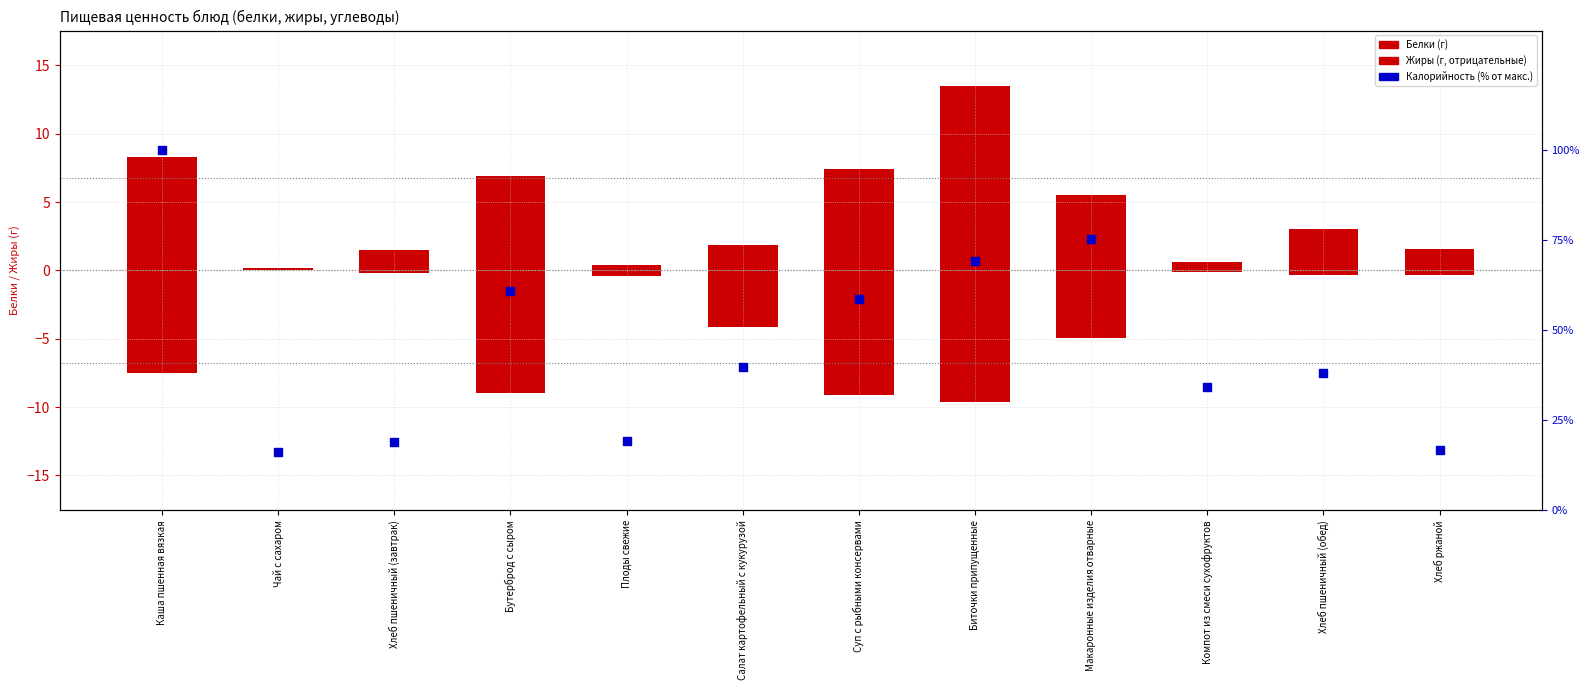

Which series has the largest Y range (max minus min)?

Калорийность (% от макс.)